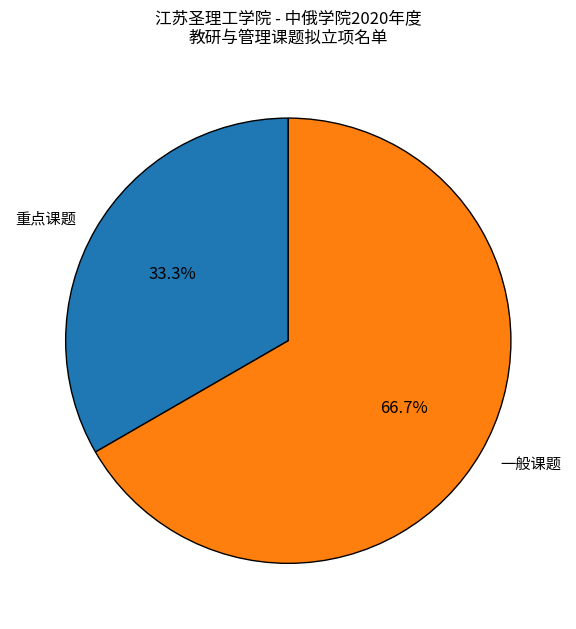

True or false: 一般课题 accounts for 61% of the total.

False